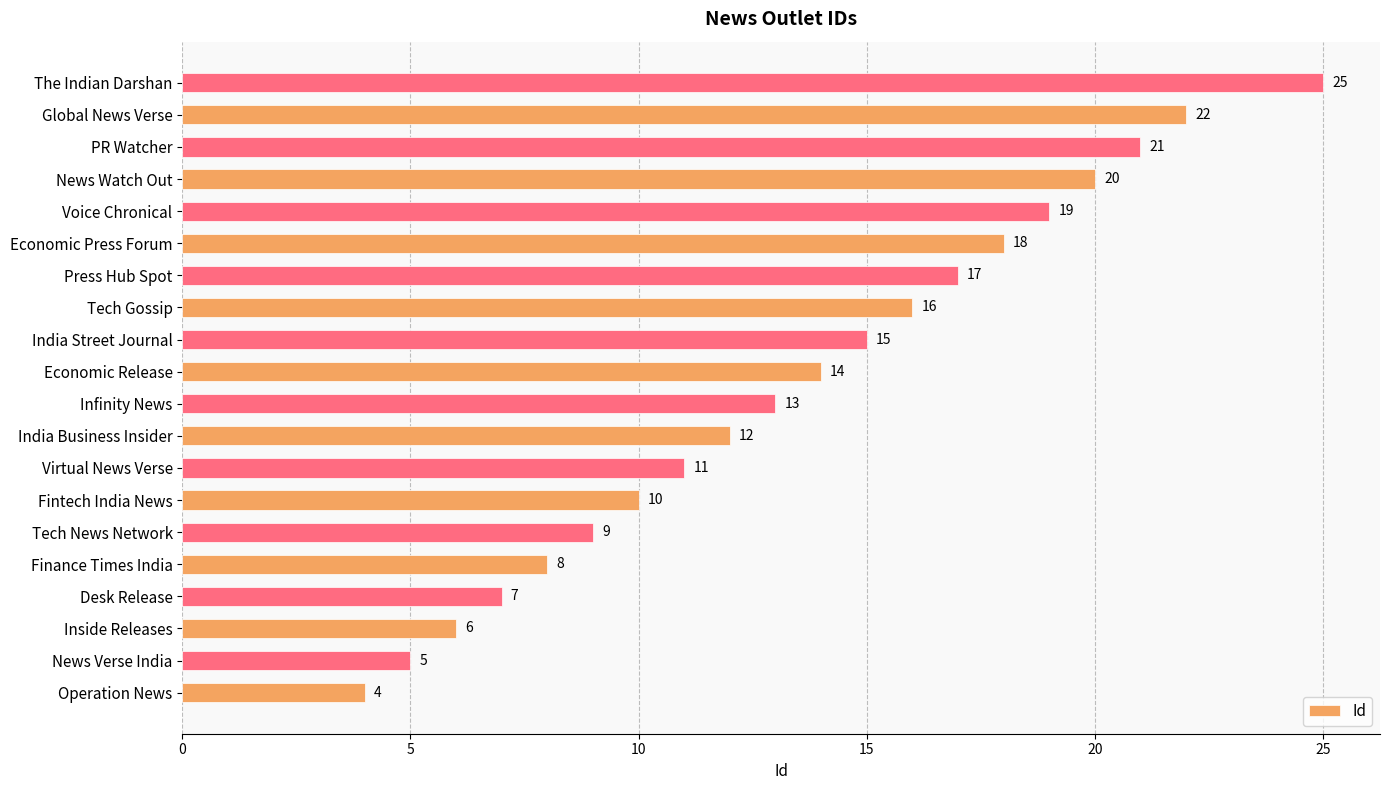

What is the minimum value shown in the chart?

4